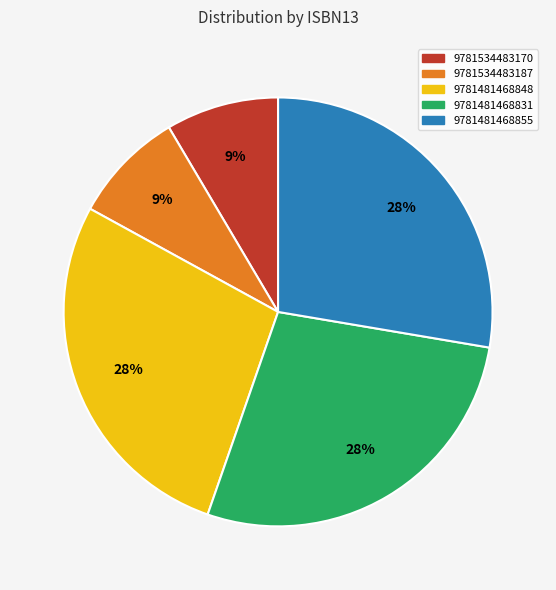

The 9781481468831 slice represents 40% of the pie. True or false?

False